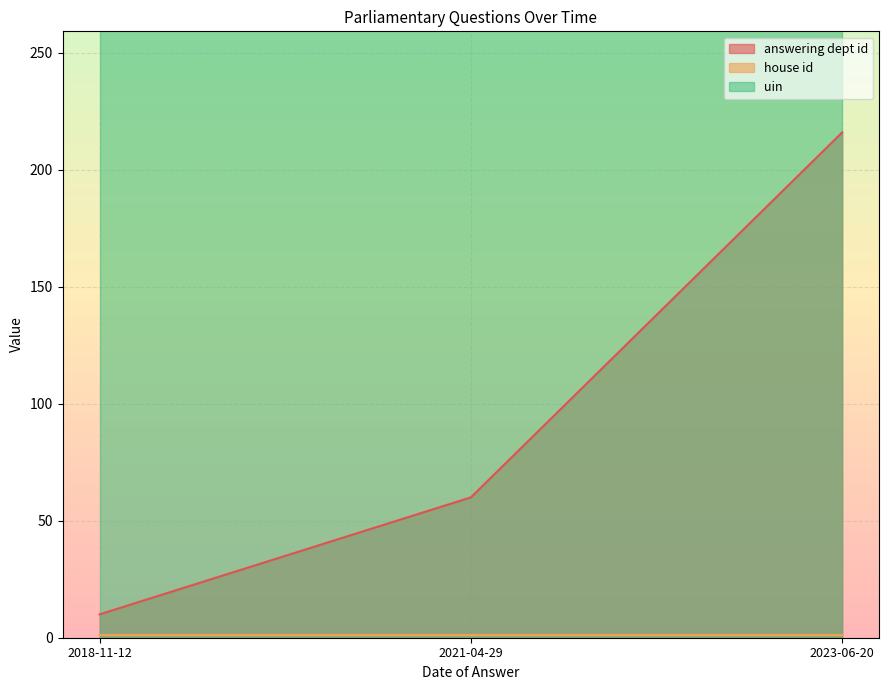

Between 2023-06-20 and 2018-11-12, which series saw the biggest shift?

answering dept id